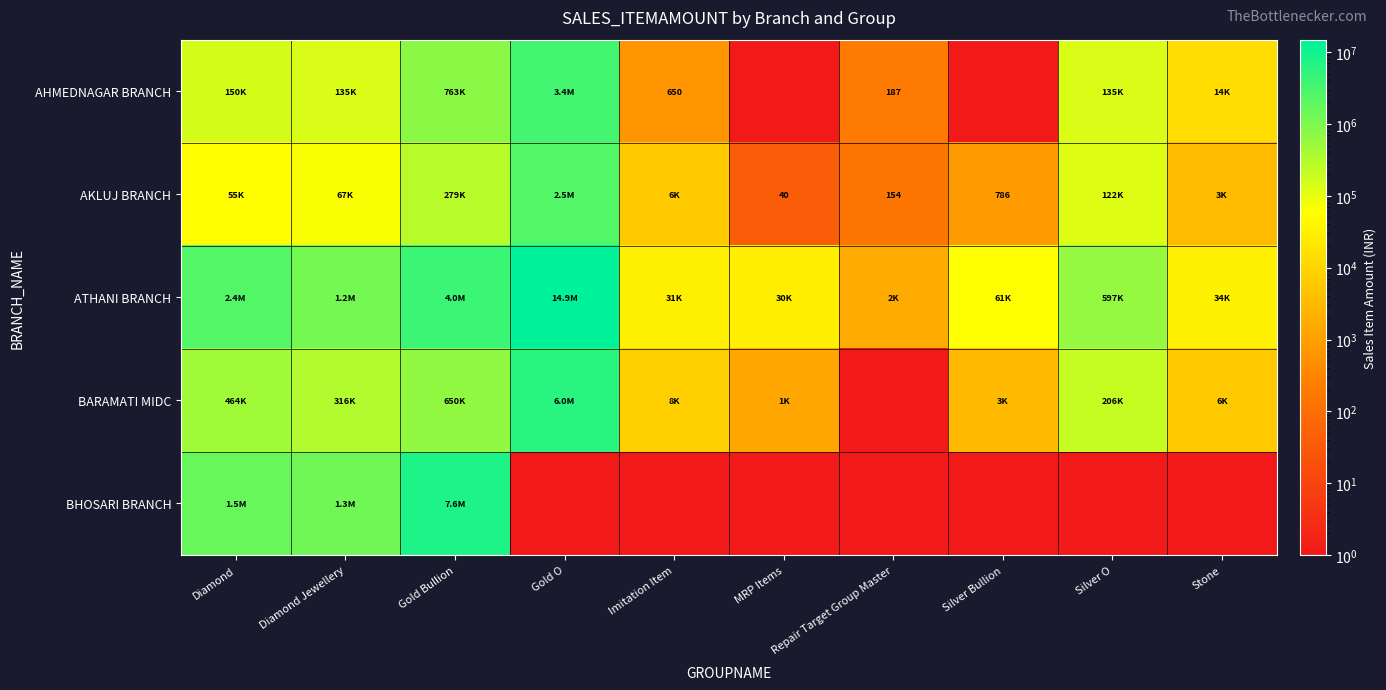

Which category has the highest value in the AKLUJ BRANCH series?

Gold O